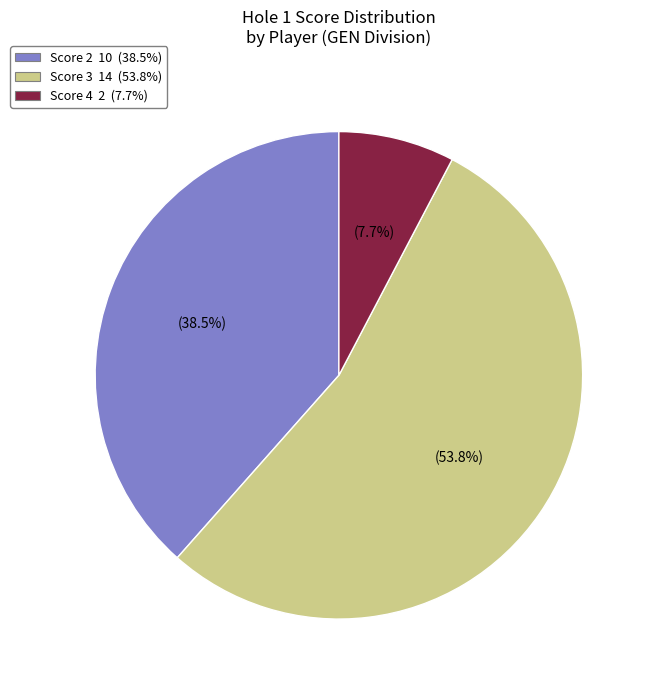

Does any single category account for the majority?

Yes